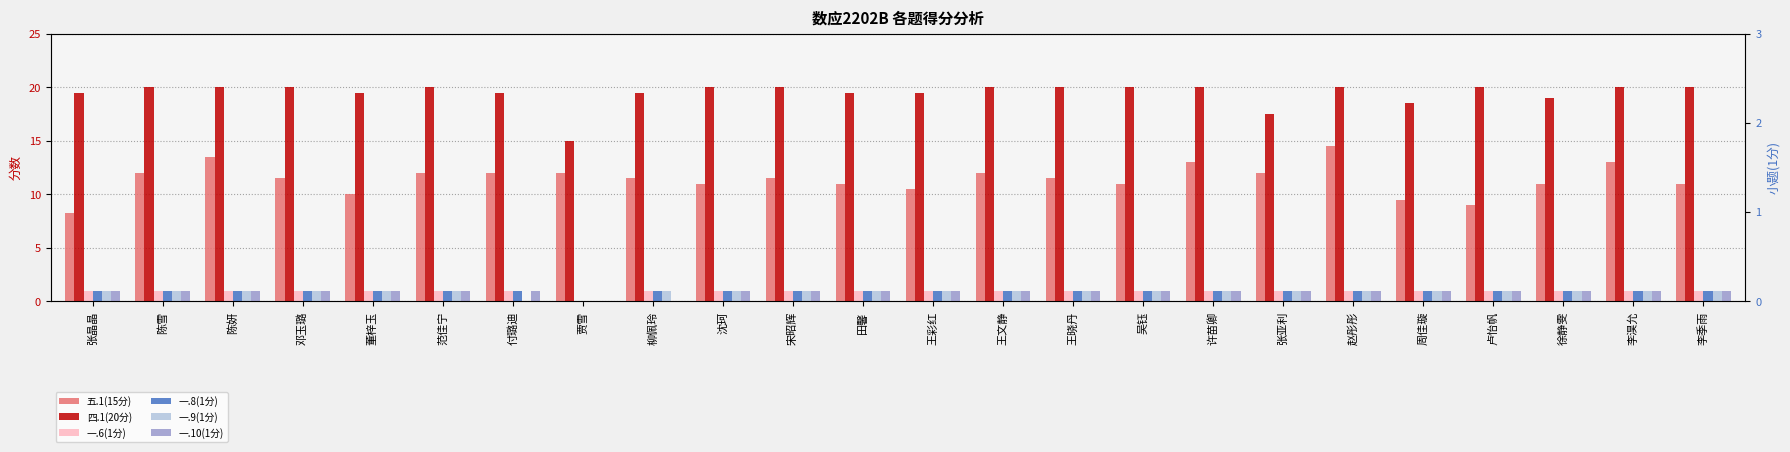

What is the total value across all series at 田馨?

34.5